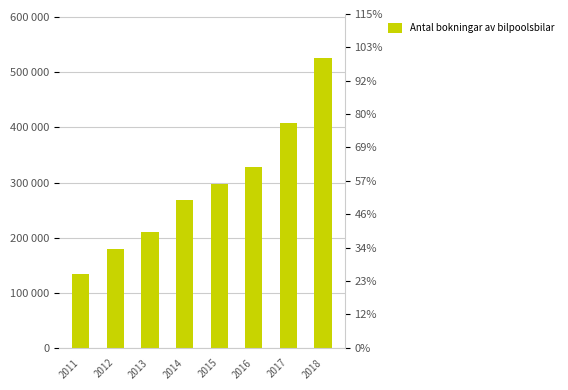

What is the minimum value shown in the chart?

133000